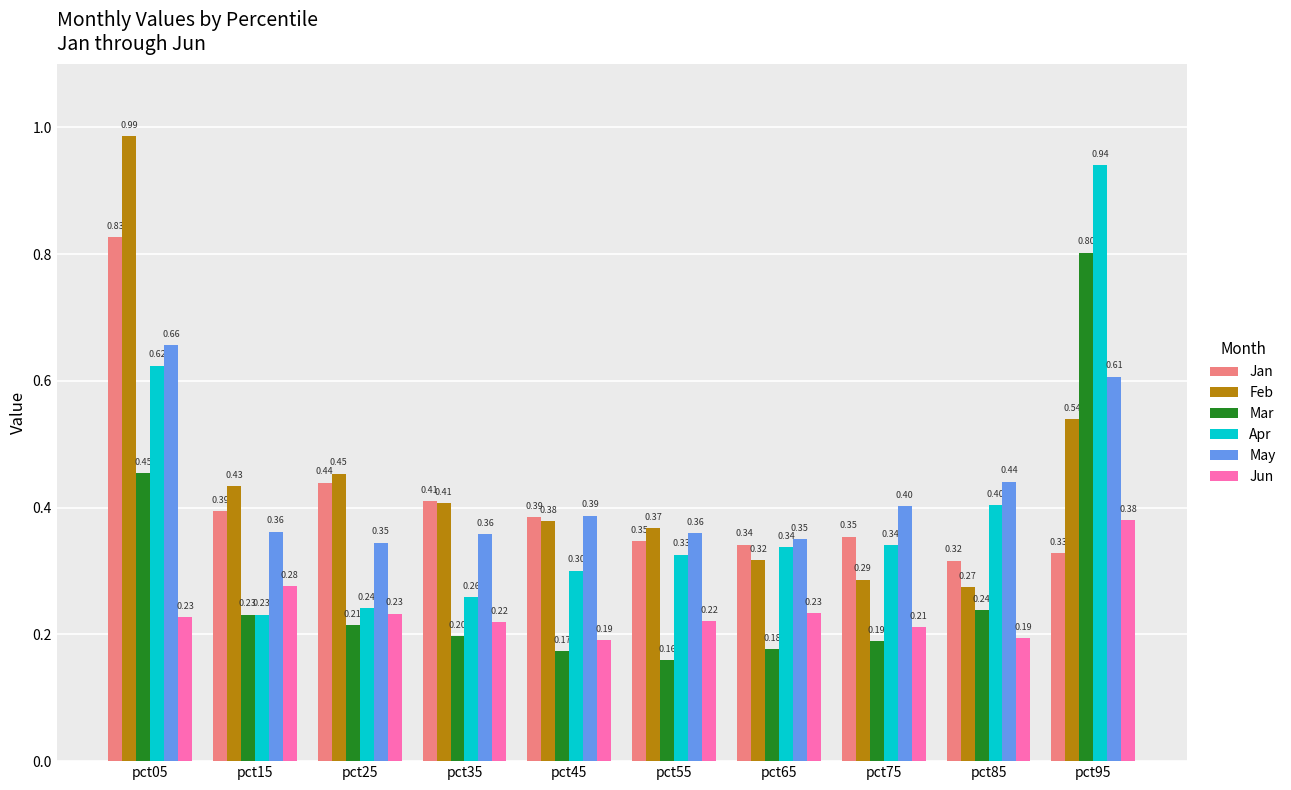

Rank the series by their maximum value, from lowest to highest.

Jun, May, Mar, Jan, Apr, Feb